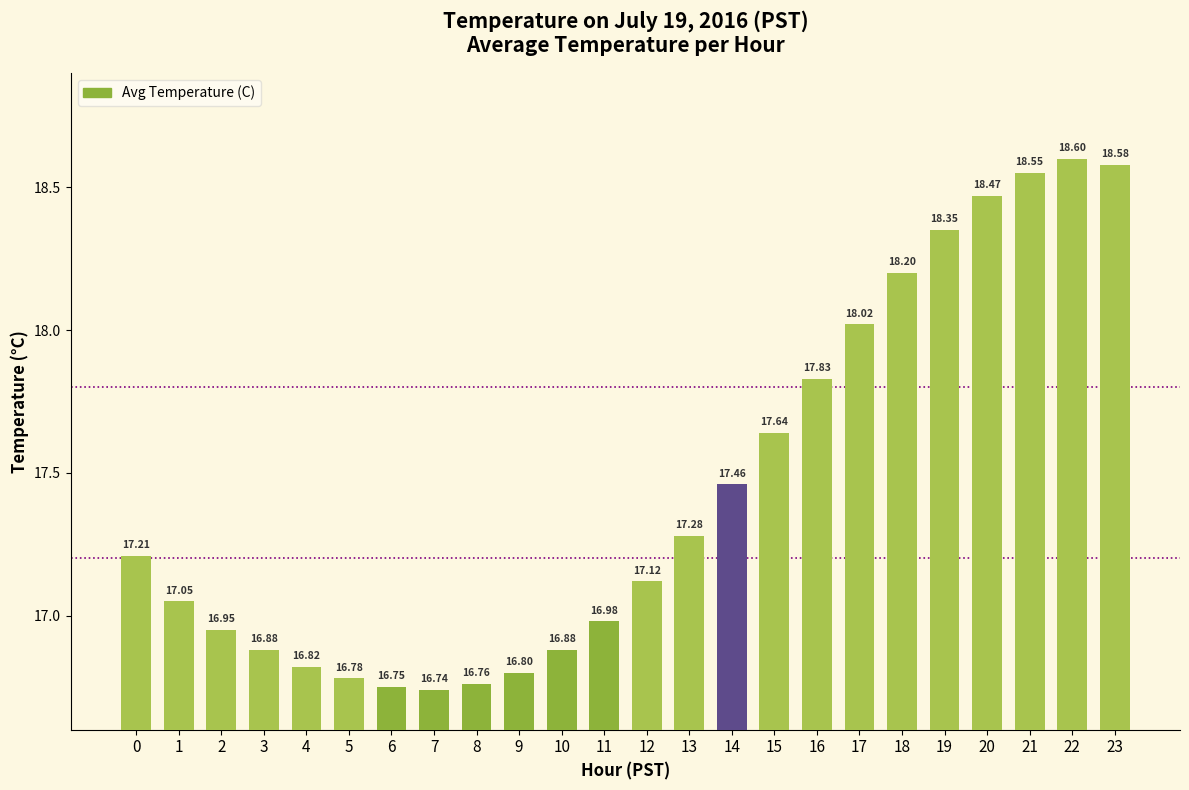

Are the bars horizontal?

No